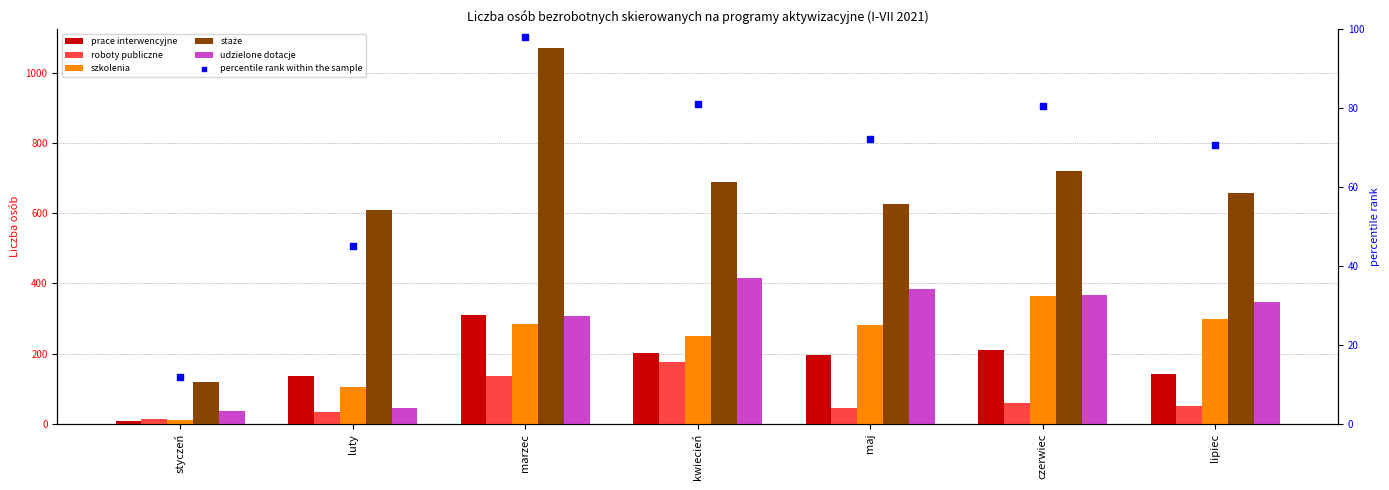

At how many categories does at least one series exceed 641?

4